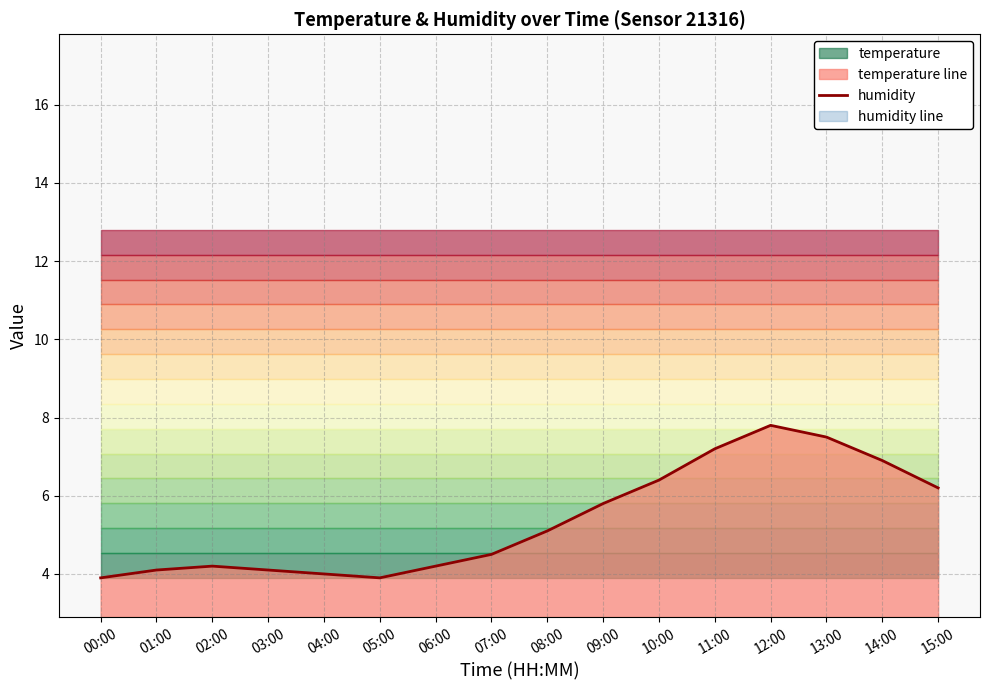

List the series in order of their overall mean, highest first.

temperature line, humidity line